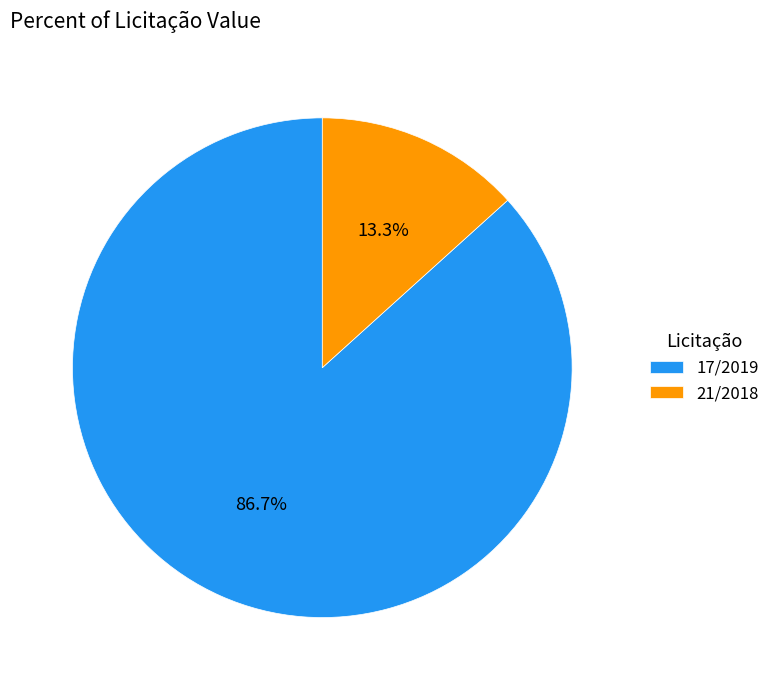

To the nearest percent, what portion does 17/2019 represent?

87%